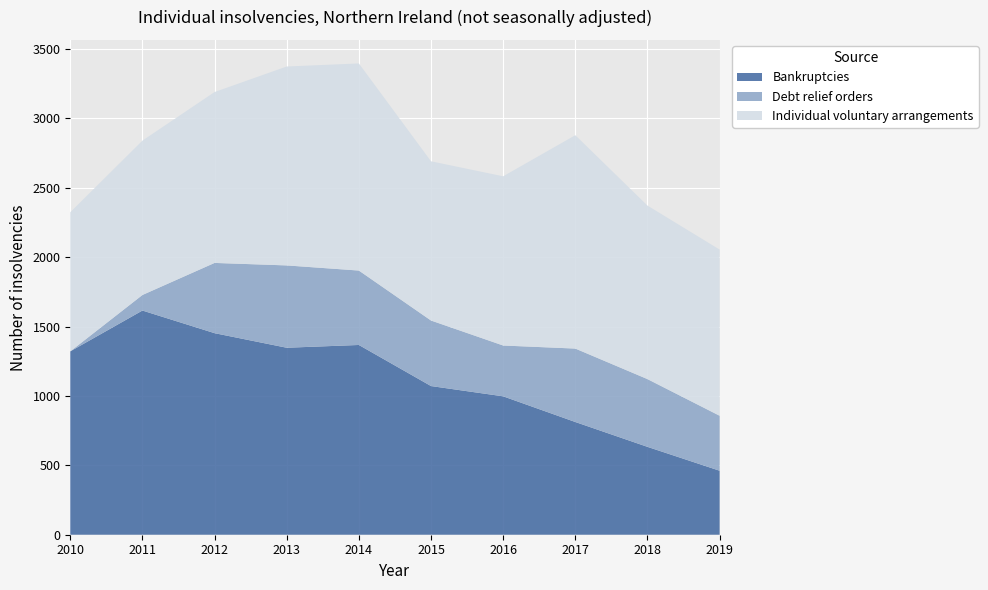

Reading left to right, what are all the values shown in this chart?

Bankruptcies: 1321	1615	1452	1347	1367	1071	997	812	633	461
Debt relief orders: 0	112	506	593	536	472	366	529	488	396
Individual voluntary arrangements: 1002	1112	1231	1433	1492	1147	1219	1537	1250	1197